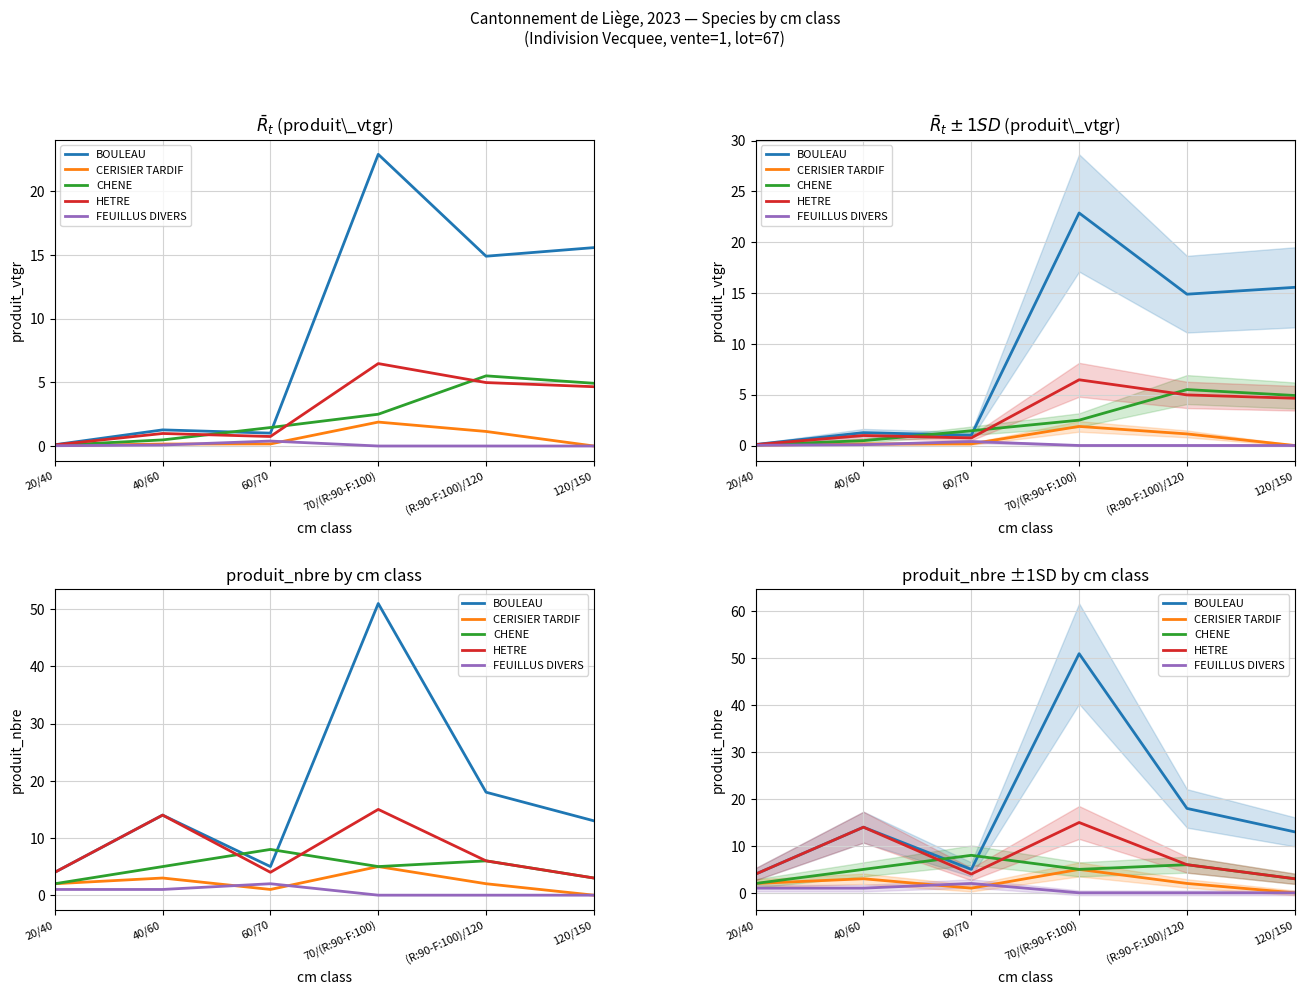

What is the value of the CHENE point at the 5th from the left?

6